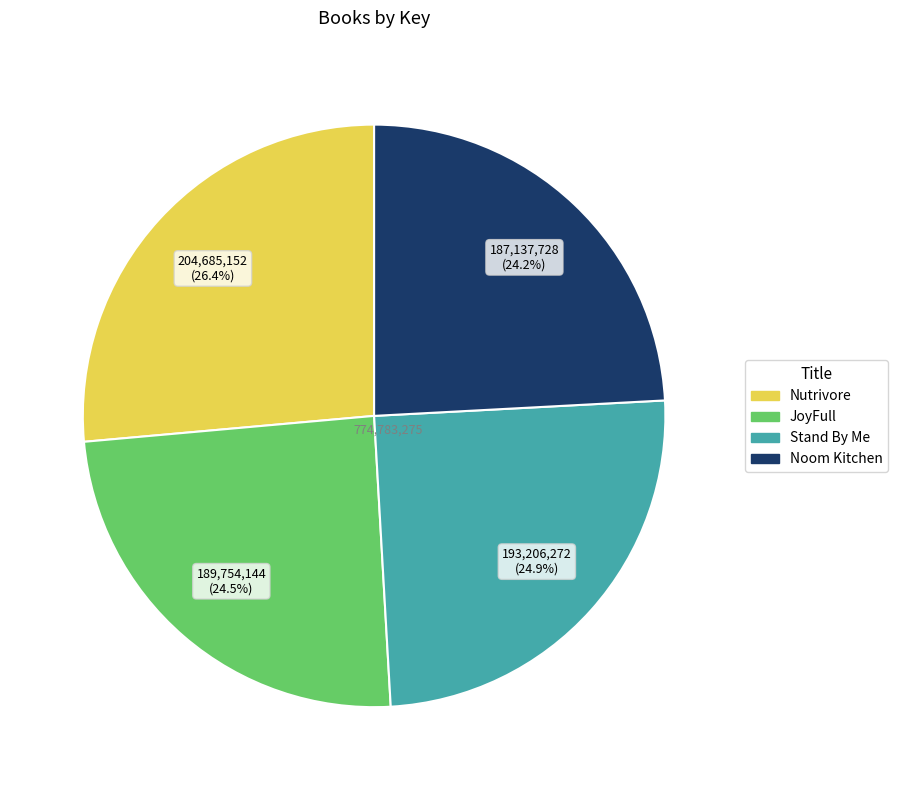

How much of the chart is everything except Stand By Me?

75.1%